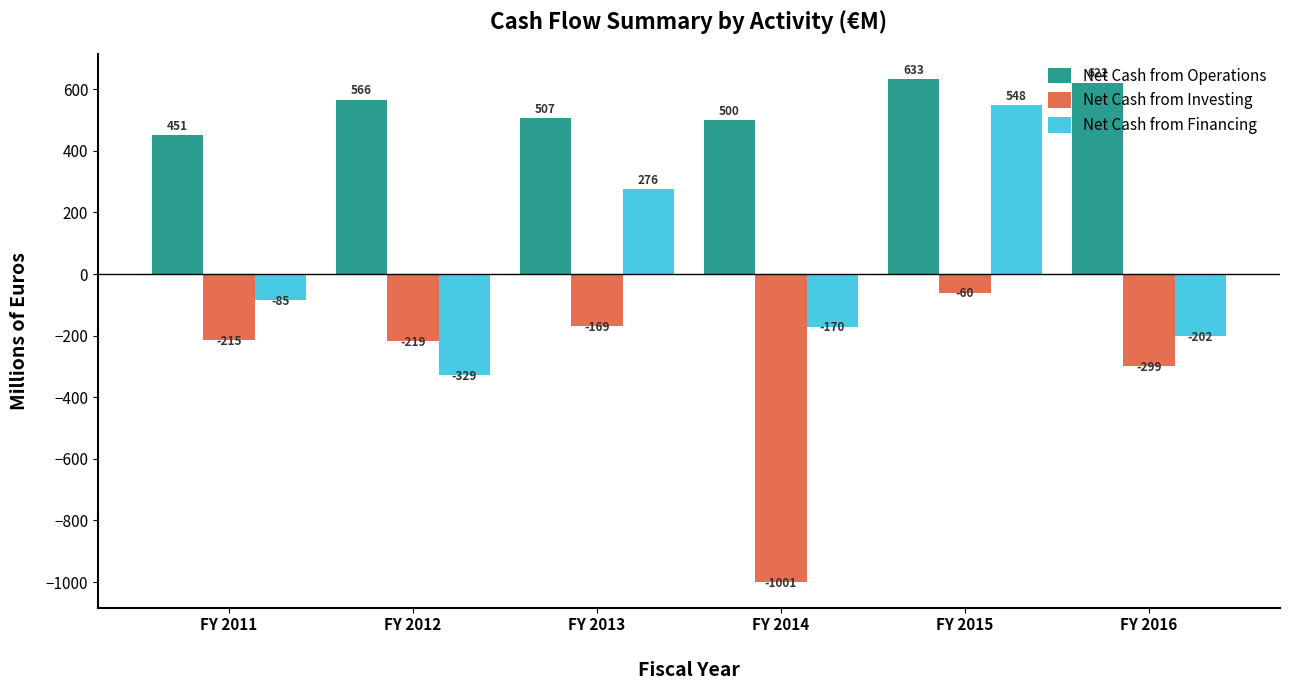

What are all the series names shown in the legend?

Net Cash from Operations, Net Cash from Investing, Net Cash from Financing